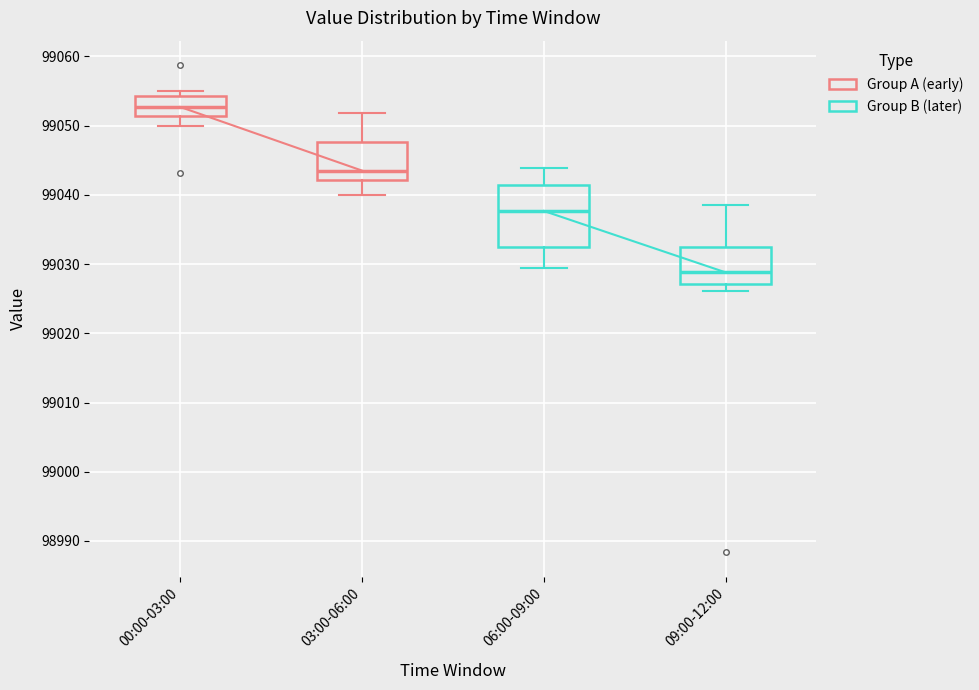

Which box has the highest median line?

00:00-03:00